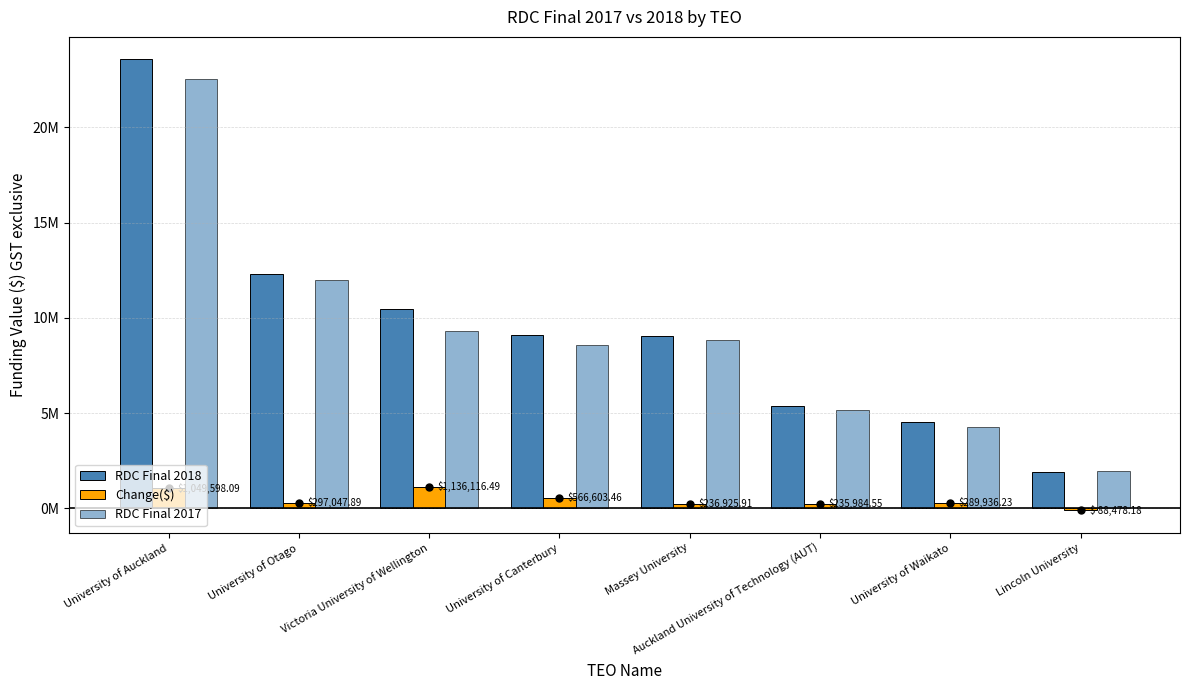

Is it true that Change($) equals -88478.2 at Lincoln University?

True